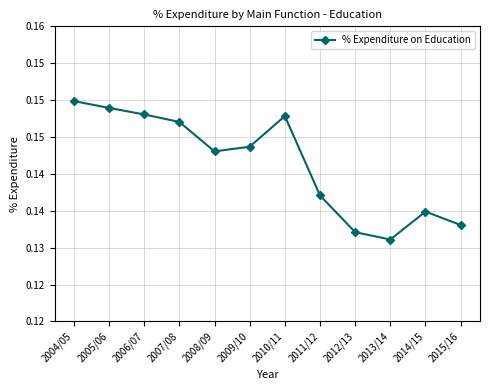

Does the chart have visible grid lines?

Yes